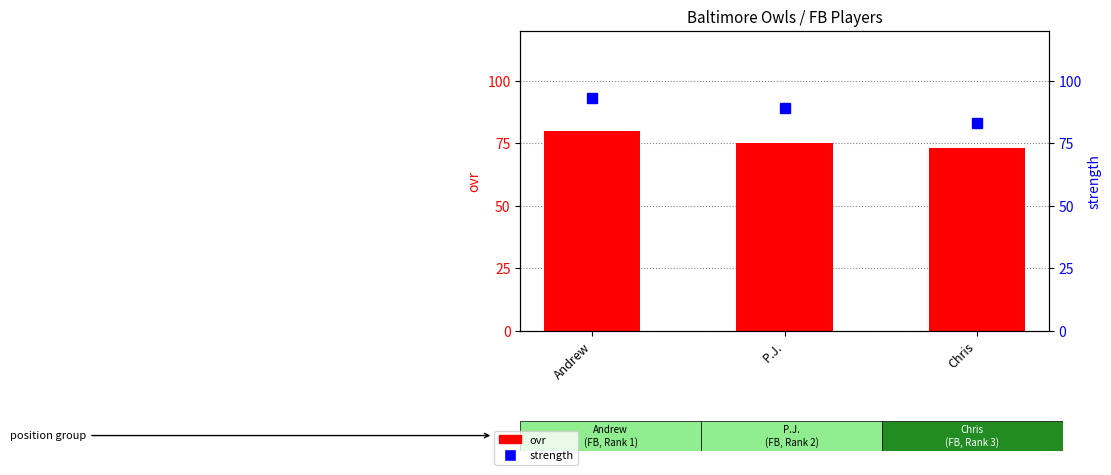

What is the value of the strength bar at the 2nd from the left?

89